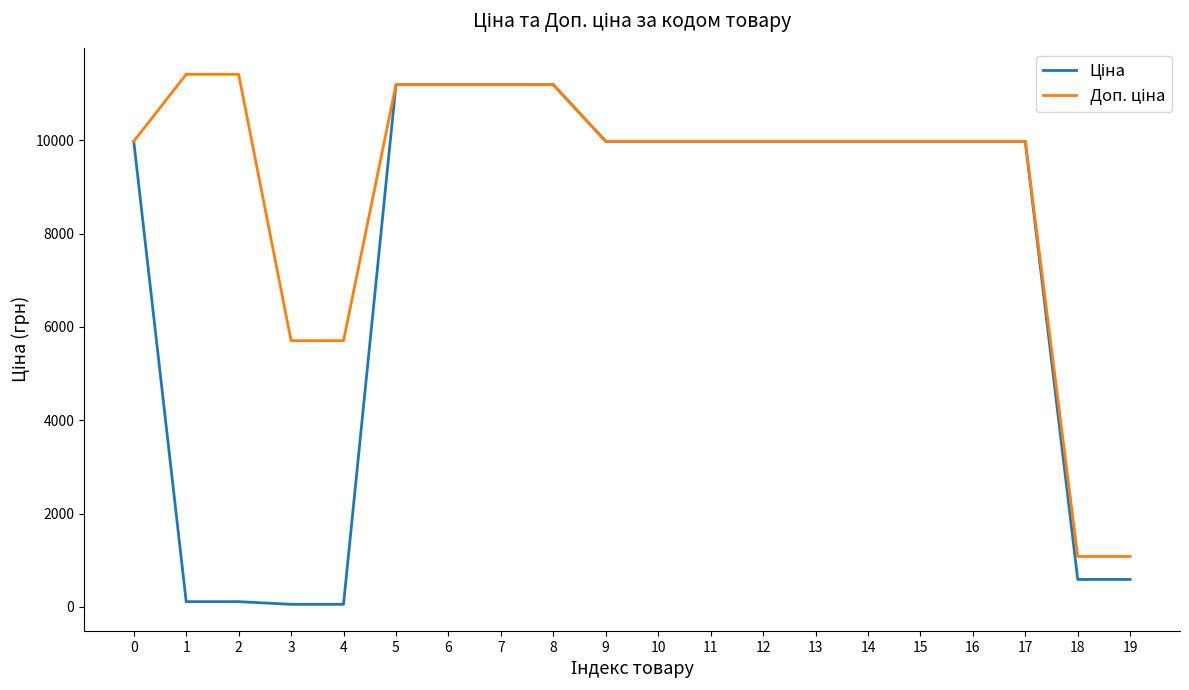

Which series has the largest total across all categories?

Доп. ціна